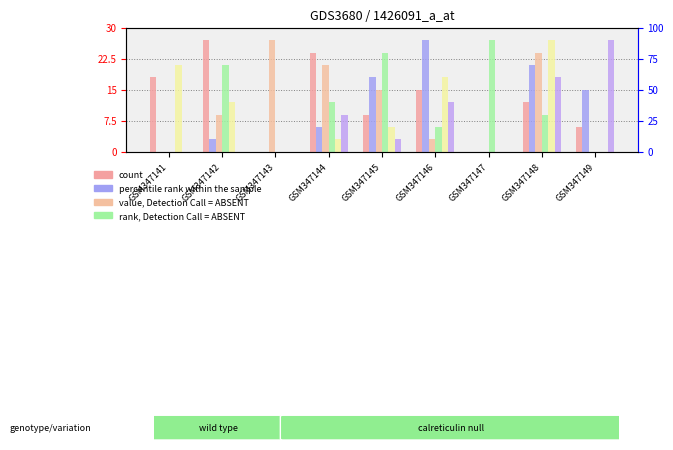

How many groups of bars are there?

9